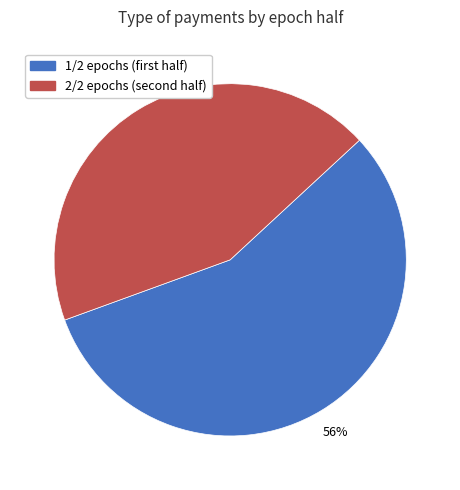

How many slices are in this pie chart?

2